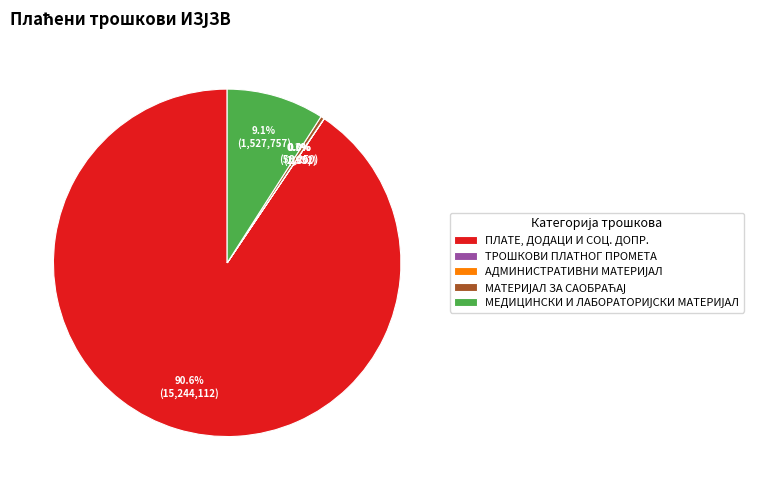

Does ПЛАТЕ, ДОДАЦИ И СОЦ. ДОПР. represent more than half of the total?

Yes